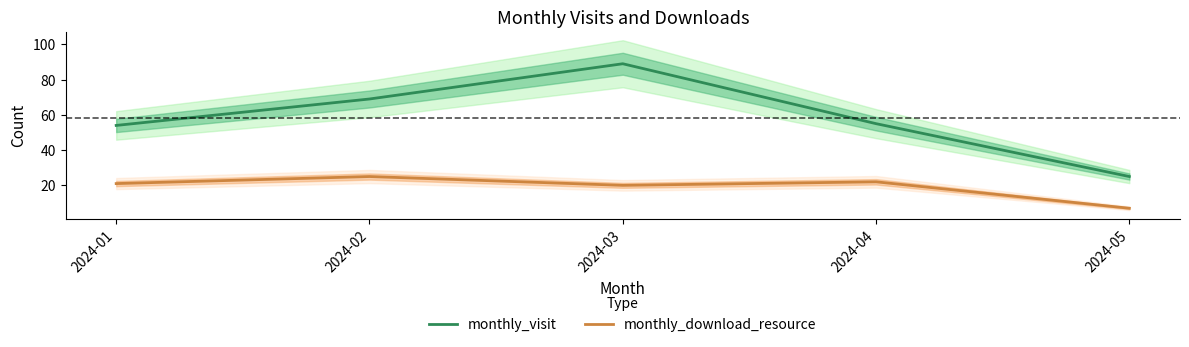

What is the value of the monthly_download_resource point at the 4th from the left?

22